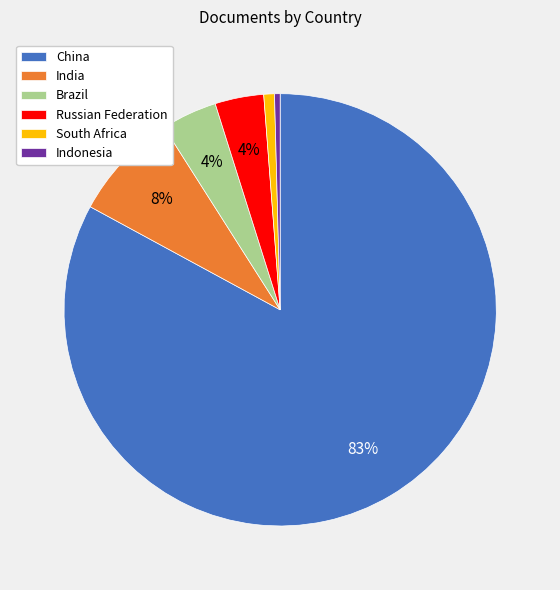

To the nearest percent, what percentage of the pie is Brazil?

4%